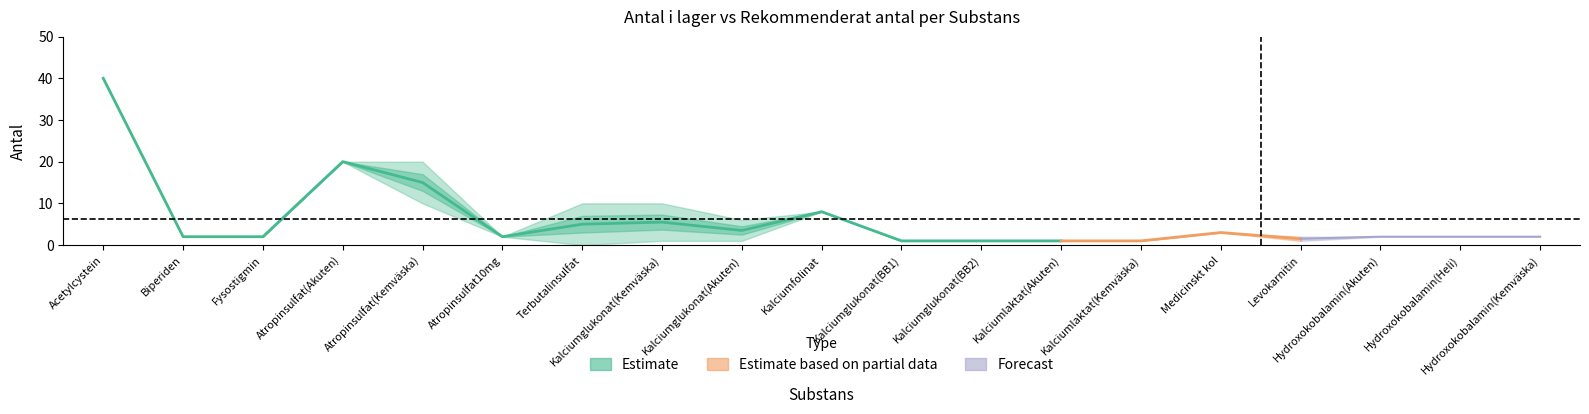

What is the total value across all series at 7?

11